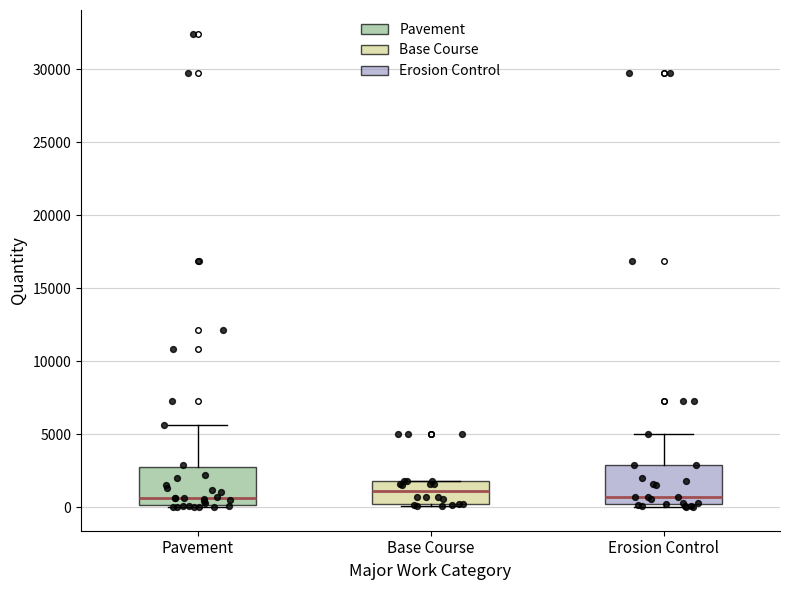

Reading left to right, transcribe this box plot: for each box, give where its median line is, the range the box spans, and where its two whiskers end, as read against the y-axis. The values are not printed on the chart, so give them approximately, as read against the axis.

Pavement: median 500, box 0 to 2500, whiskers 0 to 5500
Base Course: median 1000, box 0 to 2000, whiskers 0 to 2000
Erosion Control: median 500, box 0 to 3000, whiskers 0 (just below the box's lower edge) to 5000